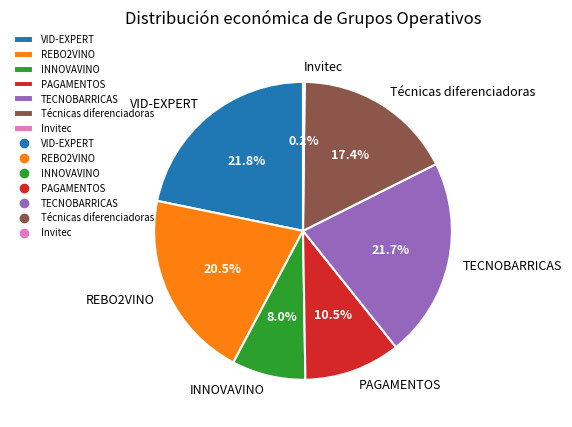

Which has a higher value, REBO2VINO or VID-EXPERT?

VID-EXPERT